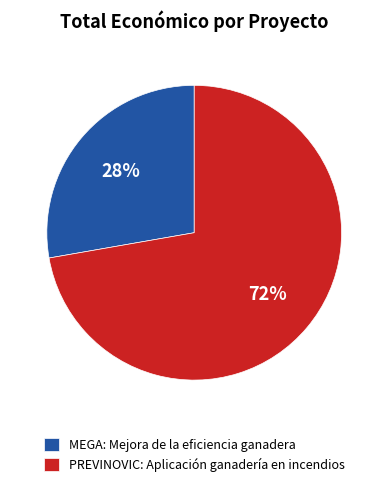

What percentage is the MEGA: Mejora de la eficiencia ganadera slice, to the nearest percent?

28%